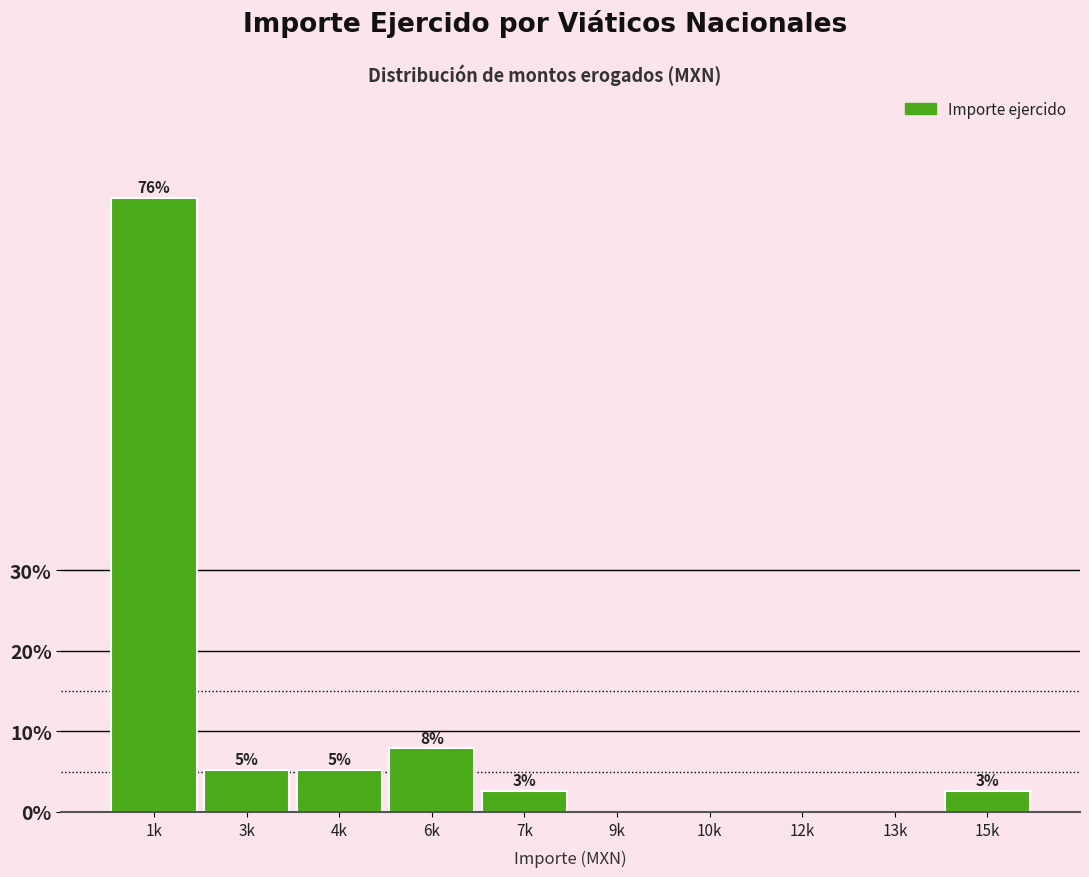

Are the bars horizontal?

No